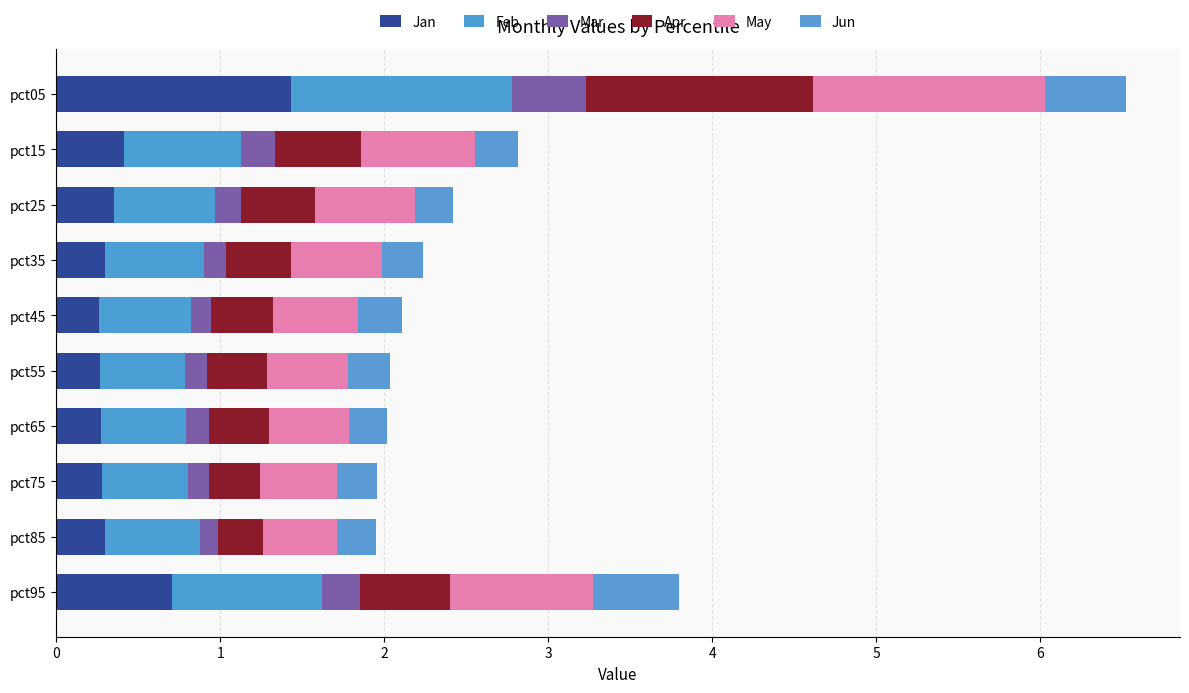

Count the number of categories in the chart.

10